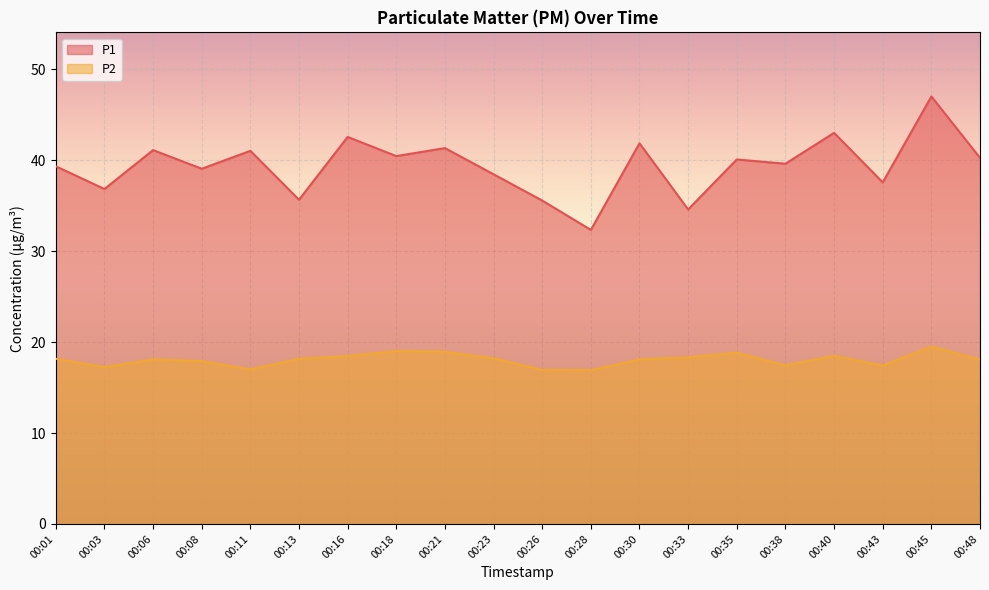

At which category is the sum across all series the highest?

00:45